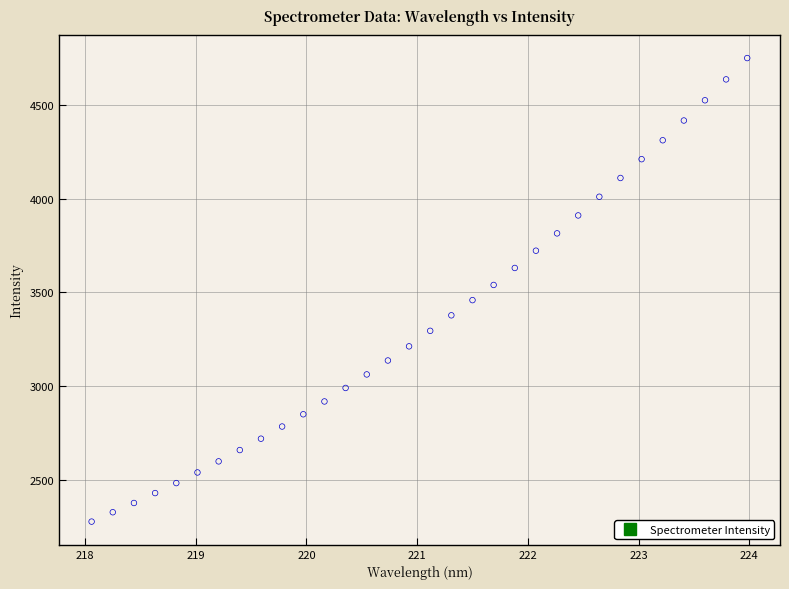

What is the range of X values (max minus min)?

5.9